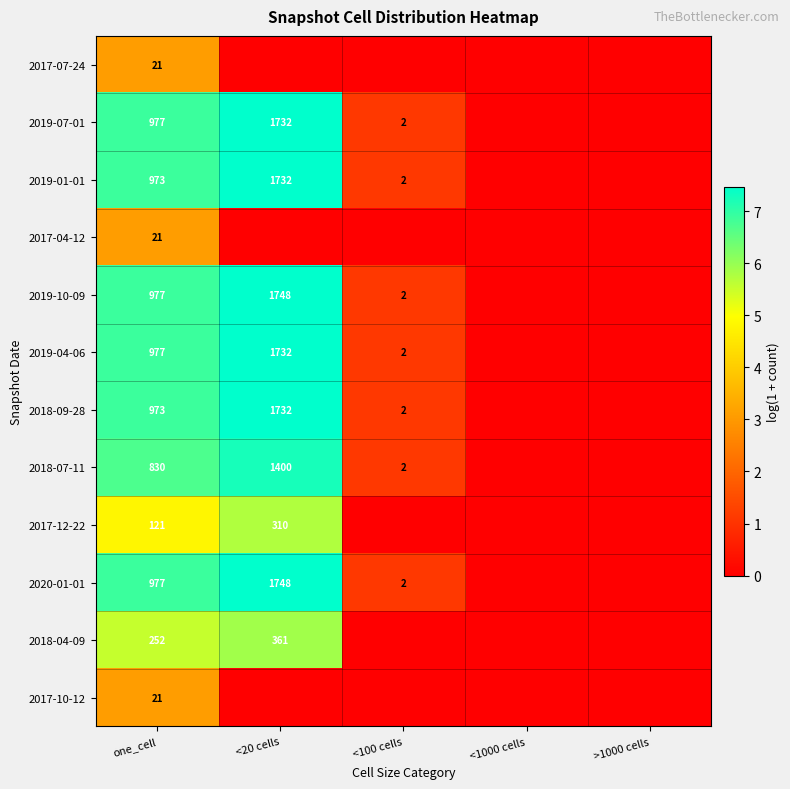

Is the value of 2018-07-11 at one_cell greater than the value of 2018-09-28 at <100 cells?

Yes